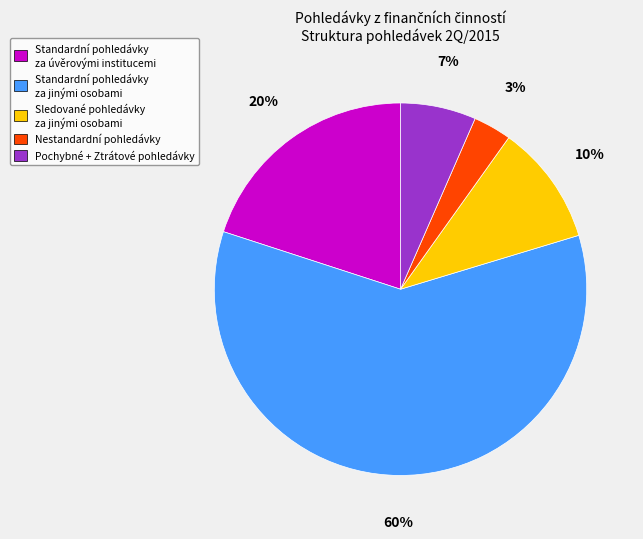

Is it true that Sledované pohledávky za jinými osobami is 10% of the pie?

True